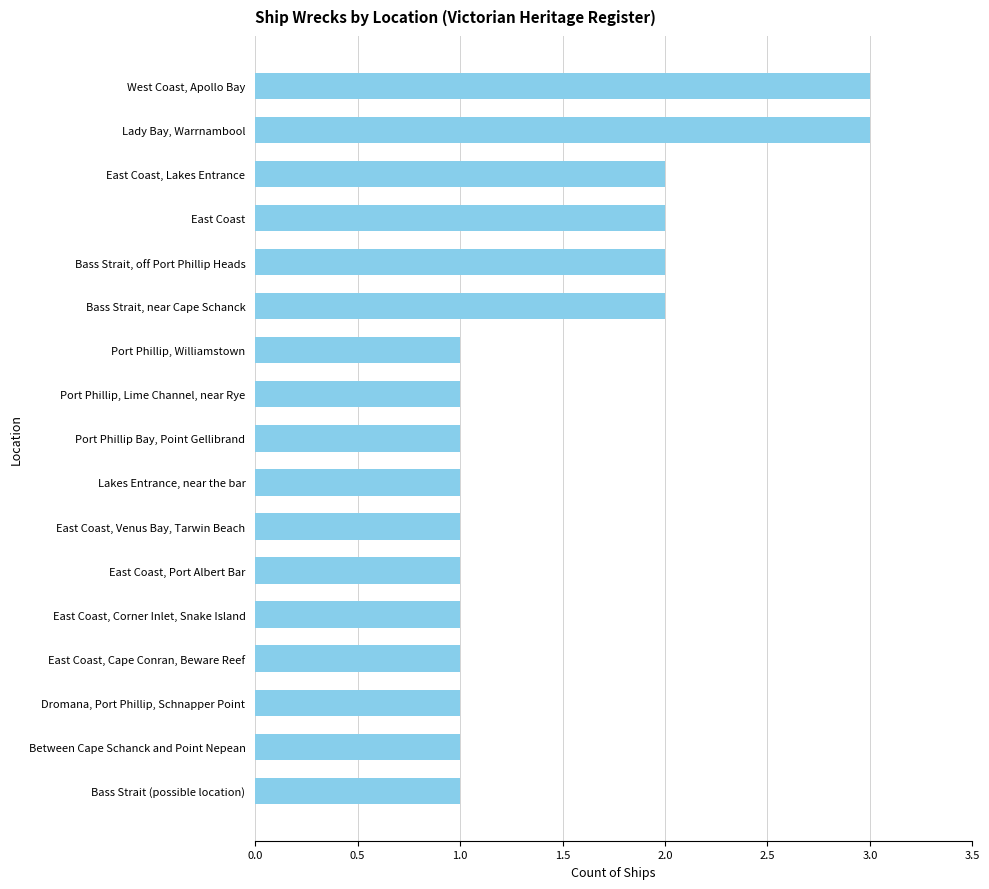

What is the sum of all values?

25